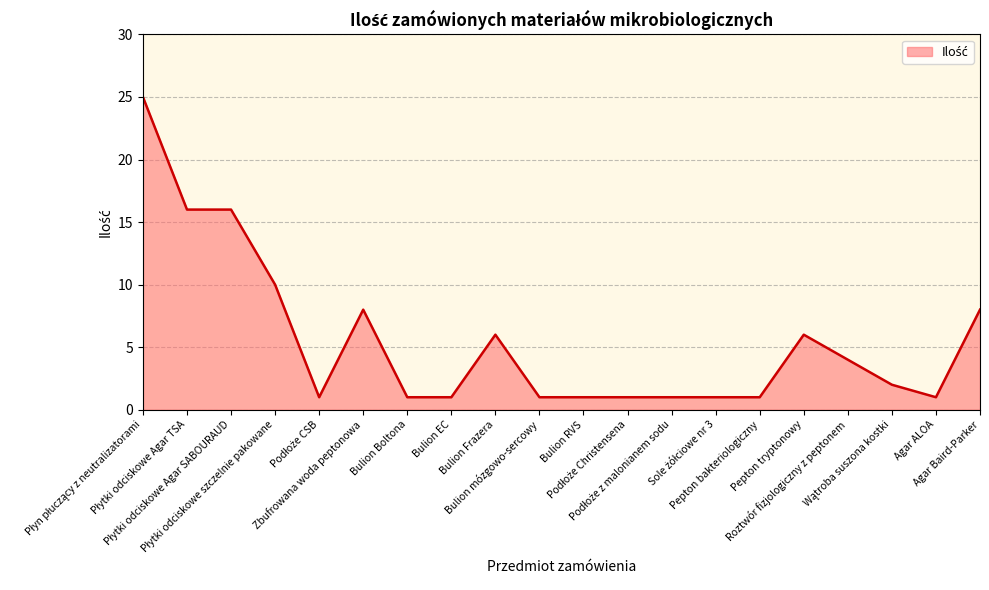

What is the greatest value displayed?

25